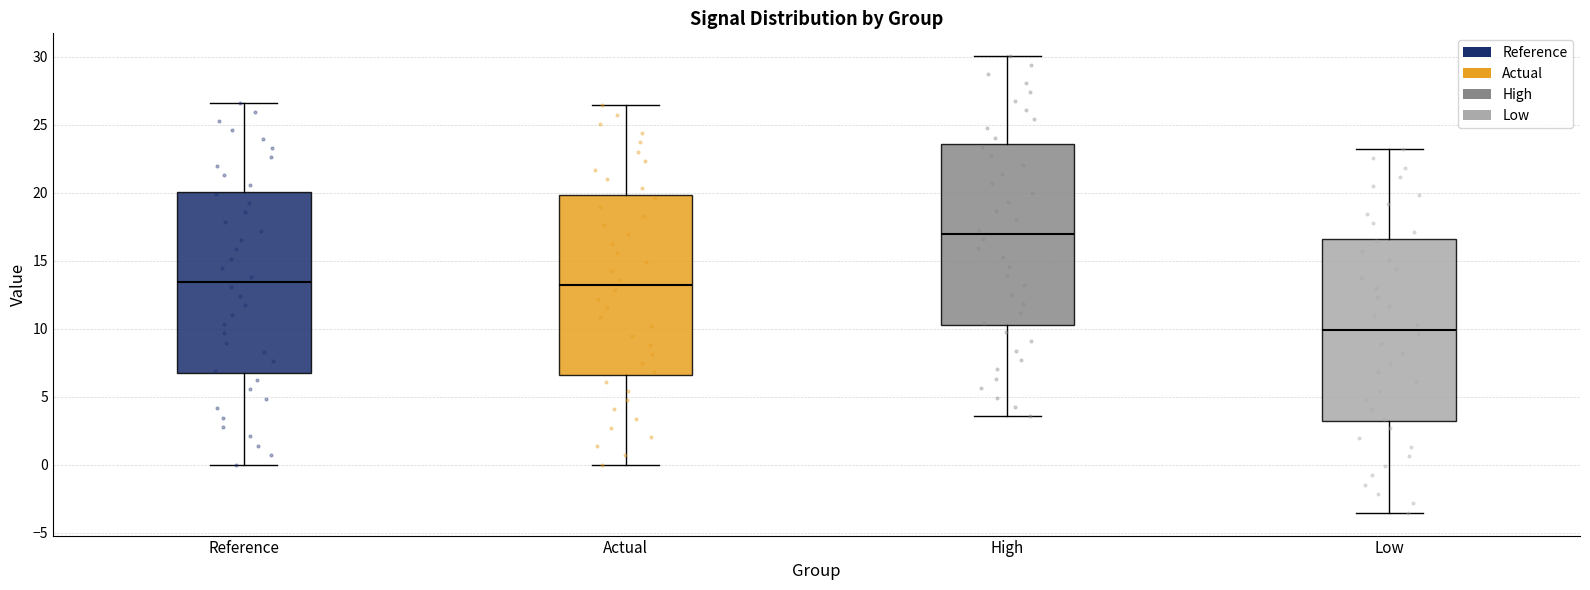

Reading left to right, transcribe this box plot: for each box, give where its median line is, the range the box spans, and where its two whiskers end, as read against the y-axis. The values are not printed on the chart, so give them approximately, as read against the axis.

Reference: median 13.5, box 6.5 to 20.0, whiskers 0.0 to 26.5
Actual: median 13.0, box 6.5 to 20.0, whiskers 0.0 to 26.5
High: median 17.0, box 10.5 to 23.5, whiskers 3.5 to 30.0
Low: median 10.0, box 3.0 to 16.5, whiskers -3.5 to 23.0